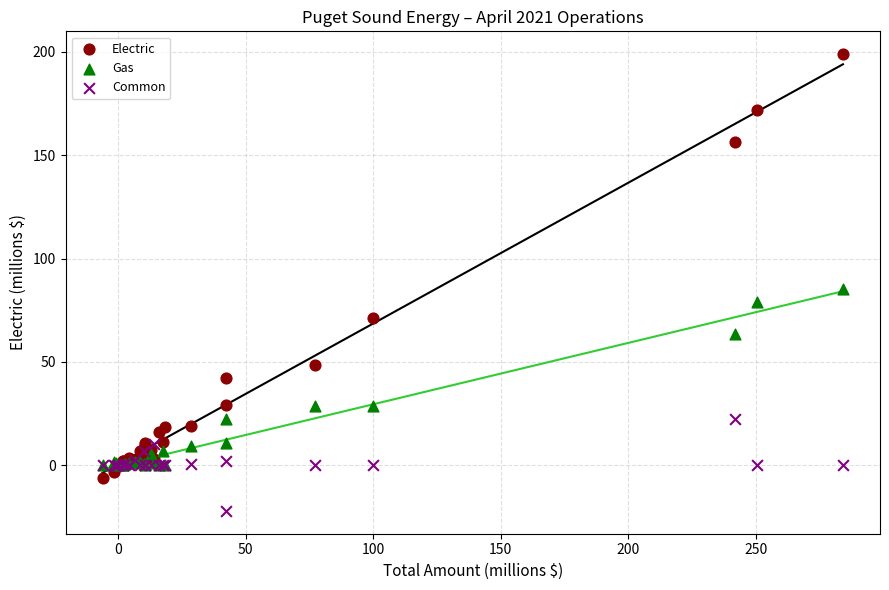

Across all series, what Y value is closest to 88?

85.4